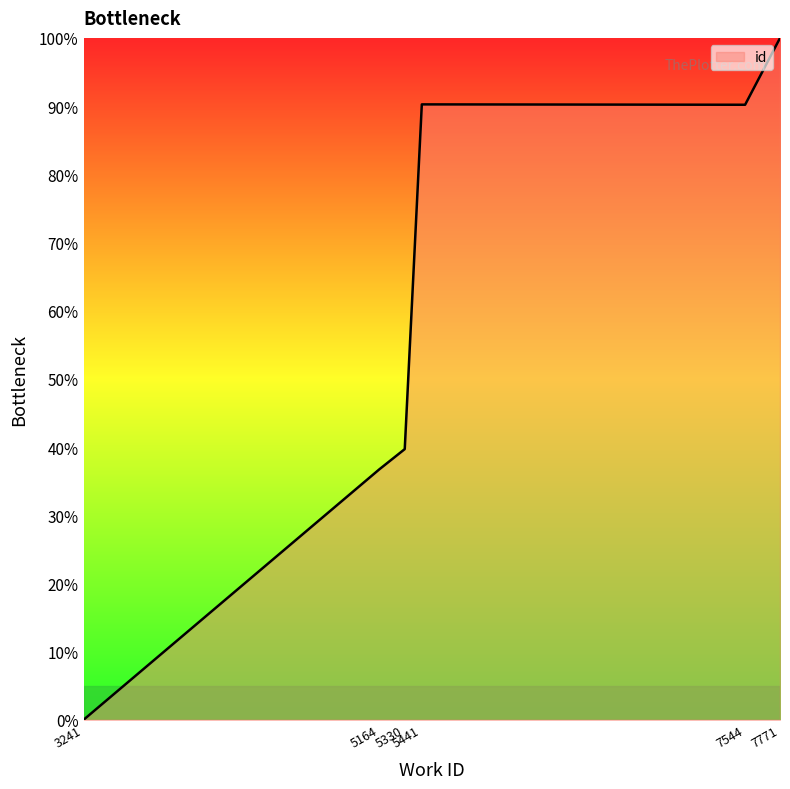

What is the approximate value at 5441?

90.2